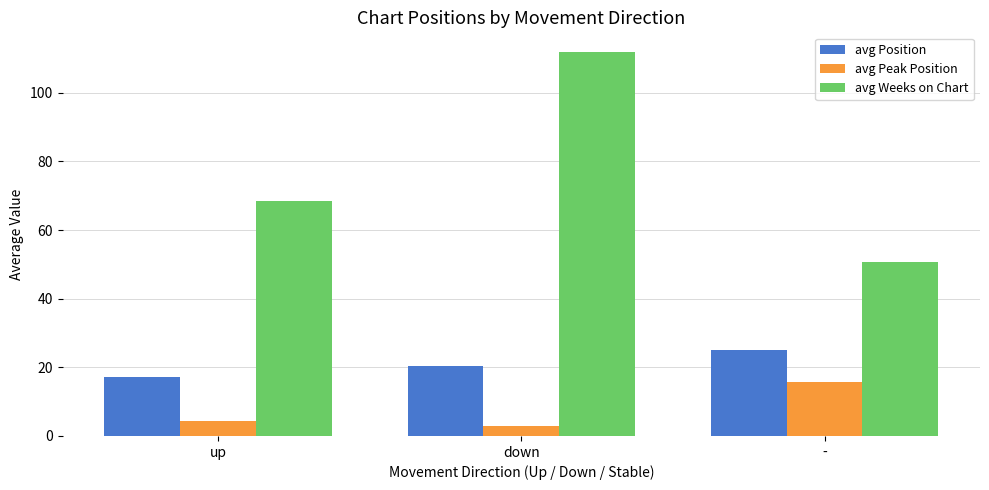

What is the maximum value shown in the chart?

112.0